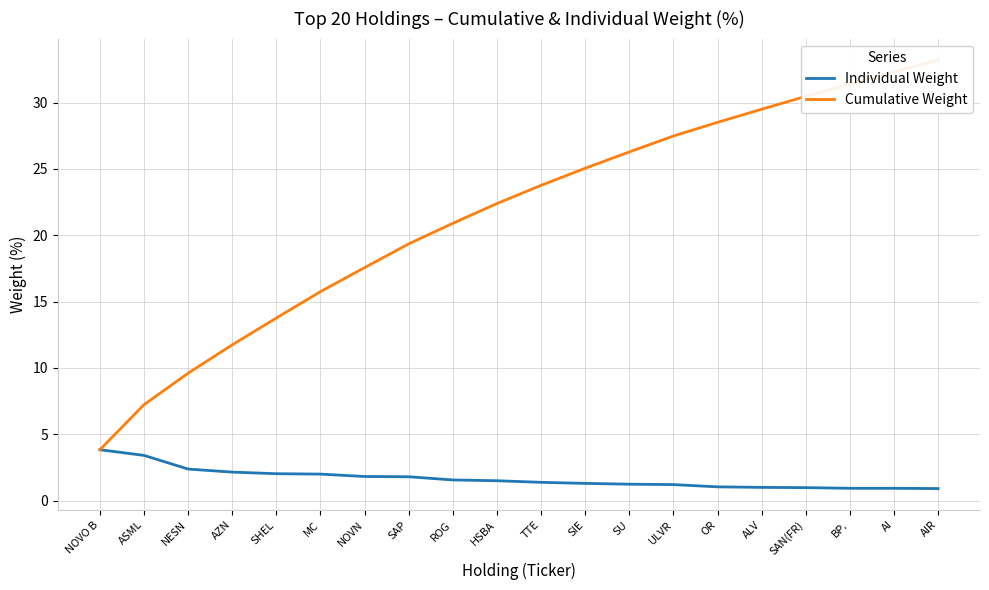

What is the label of the 8th point from the left?

SAP